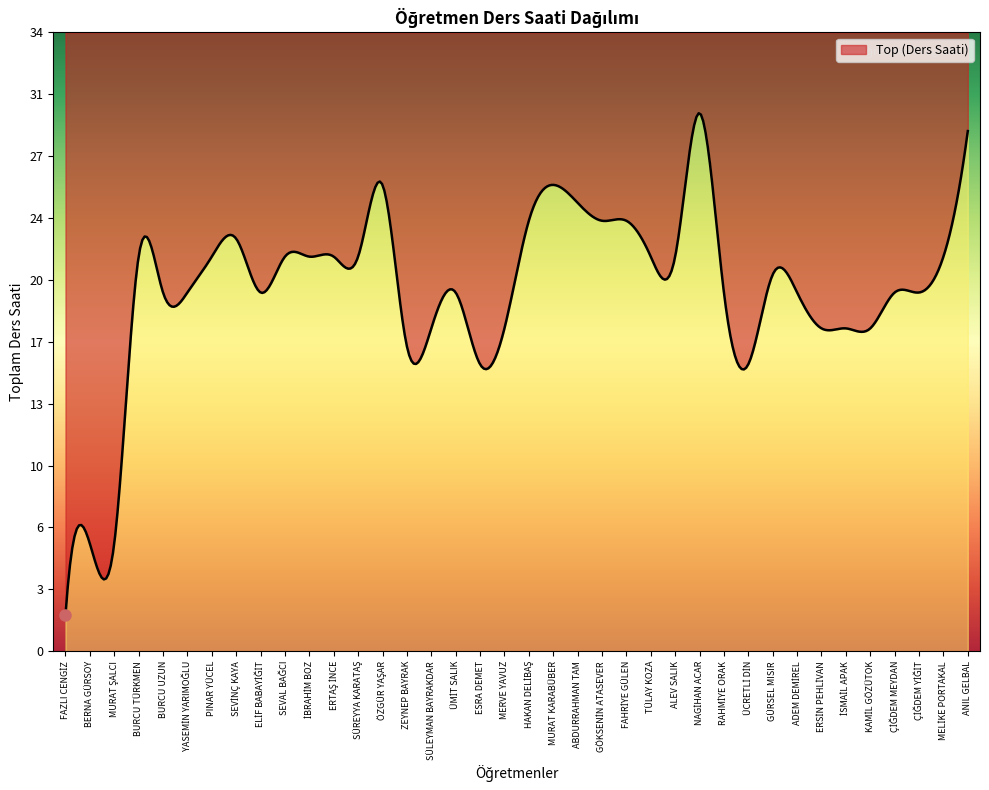

True or false: the data shows 6 at MURAT ŞALCI.

True